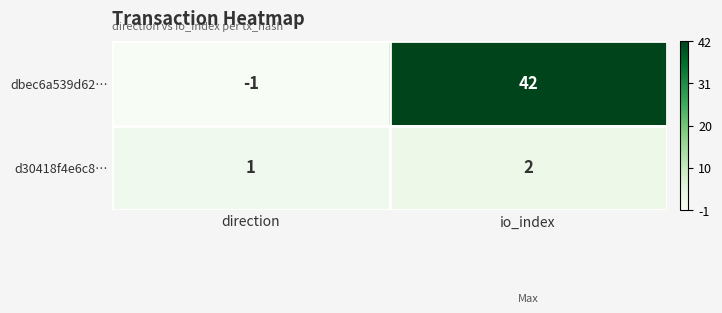

Rank the series by their average value, from highest to lowest.

dbec6a539d62…, d30418f4e6c8…